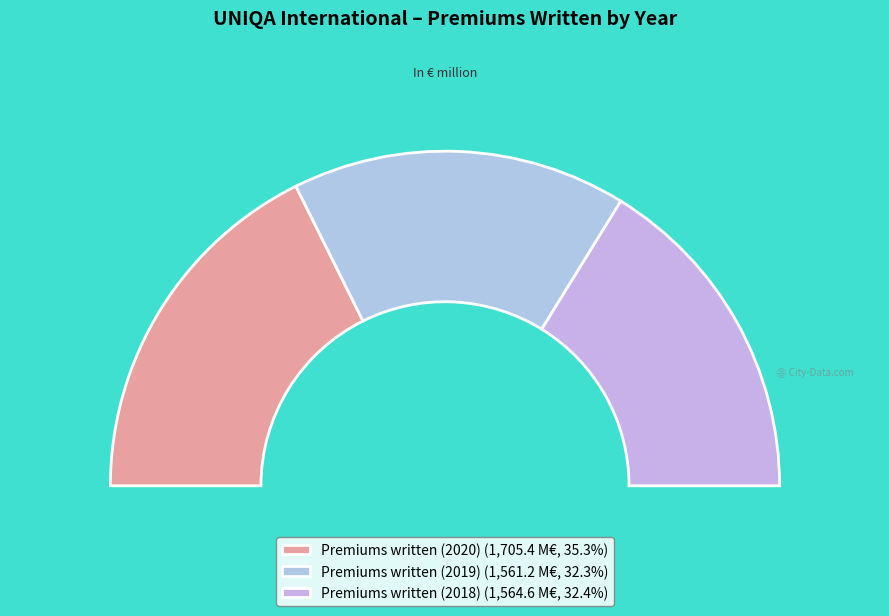

To the nearest percent, what percentage of the pie is Premiums written?

99%